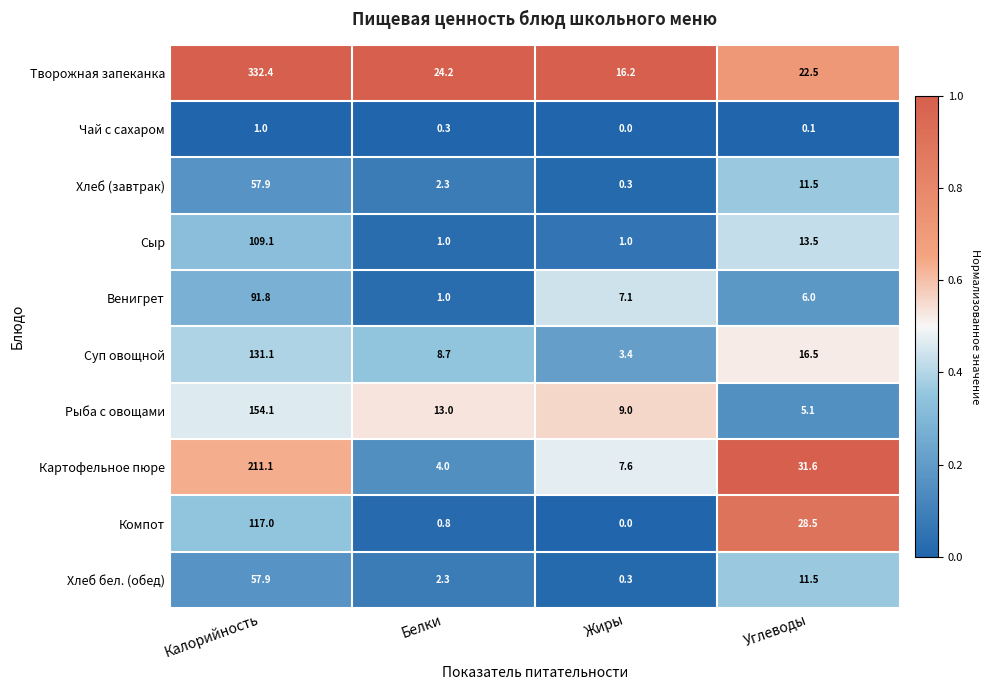

At which label is Венигрет closest to 46?

Жиры